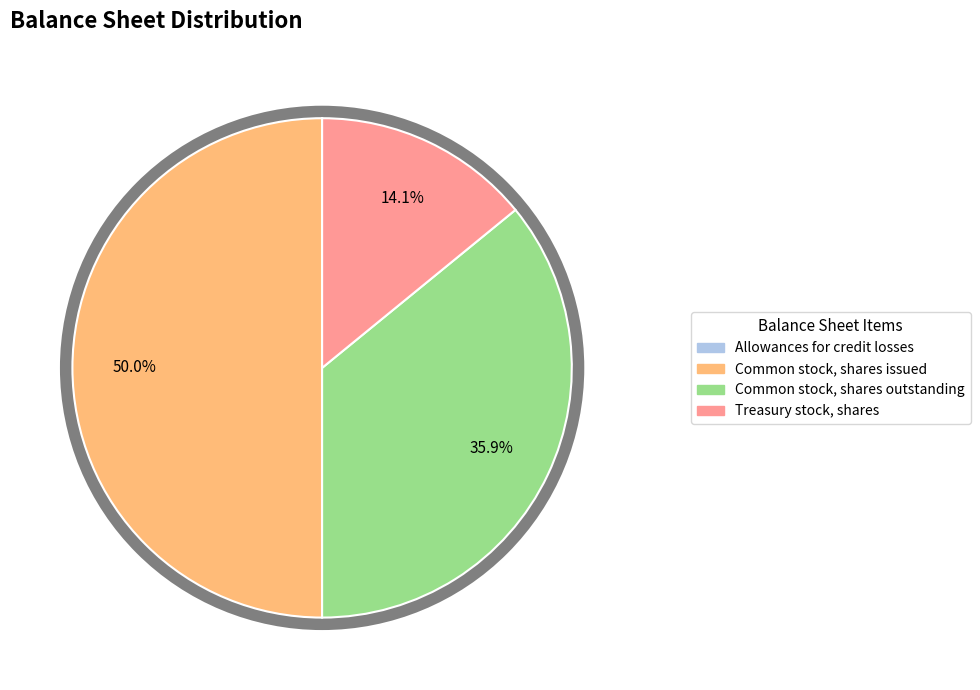

Which slice is the smallest?

Allowances for credit losses